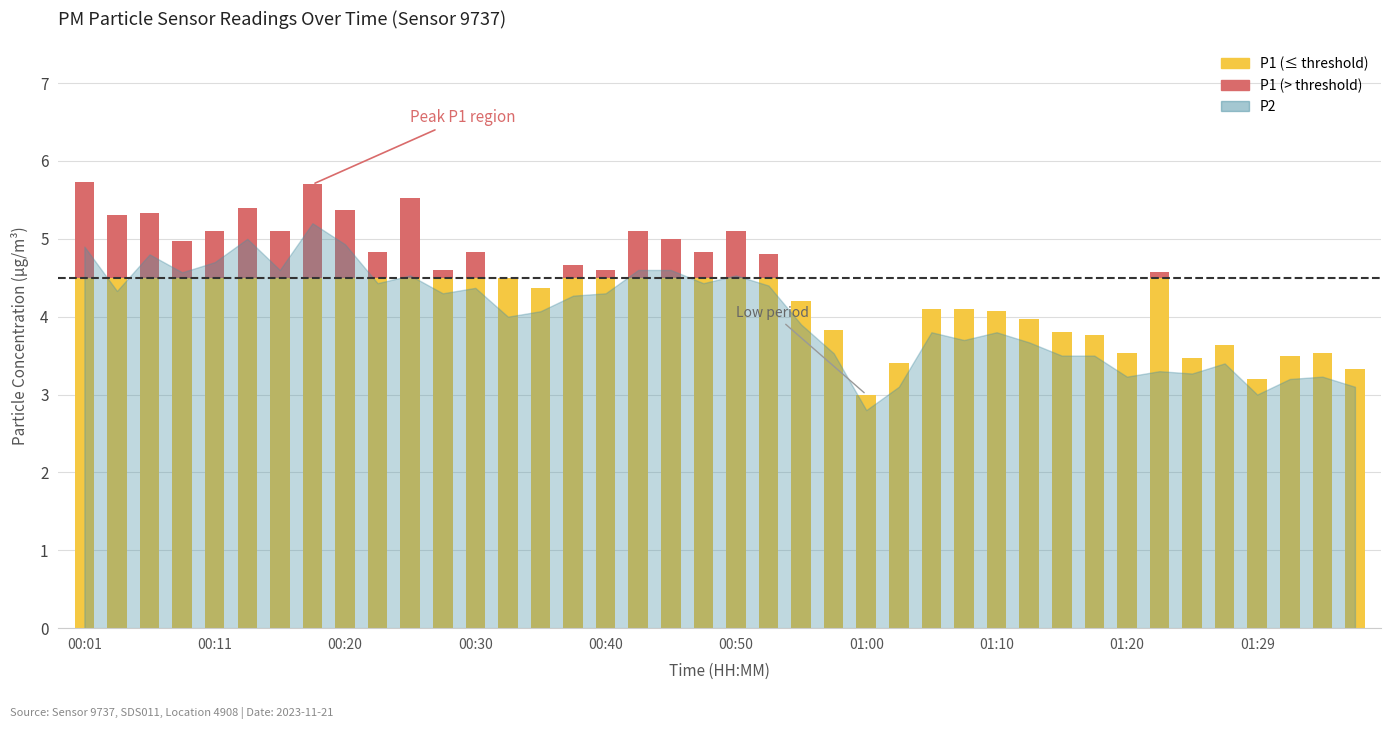

The value of P1 at 00:45 is 5.0. True or false?

True